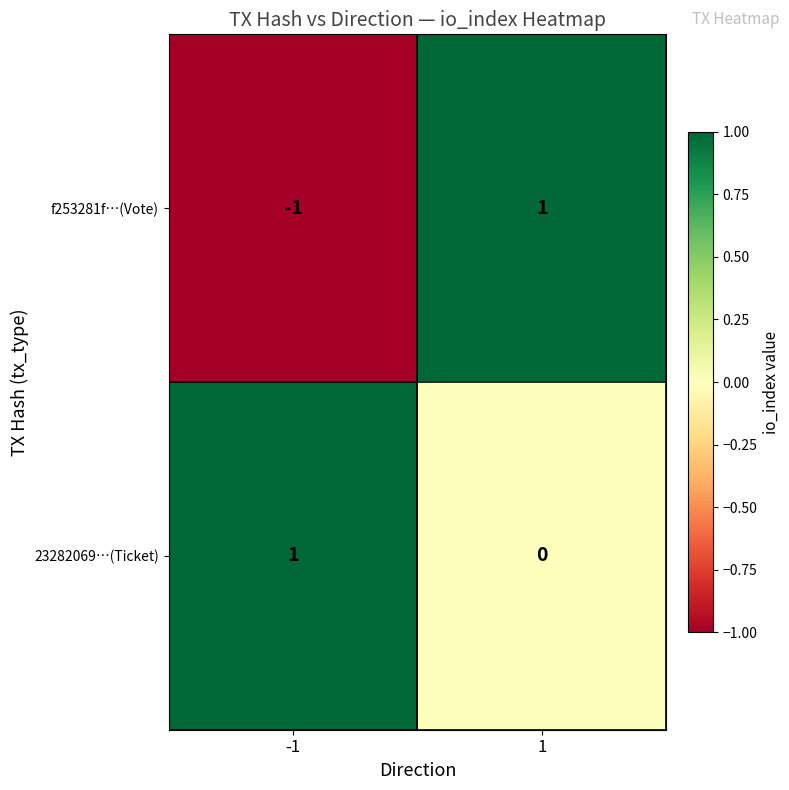

Which series has the largest range (max minus min)?

f253281f…(Vote)